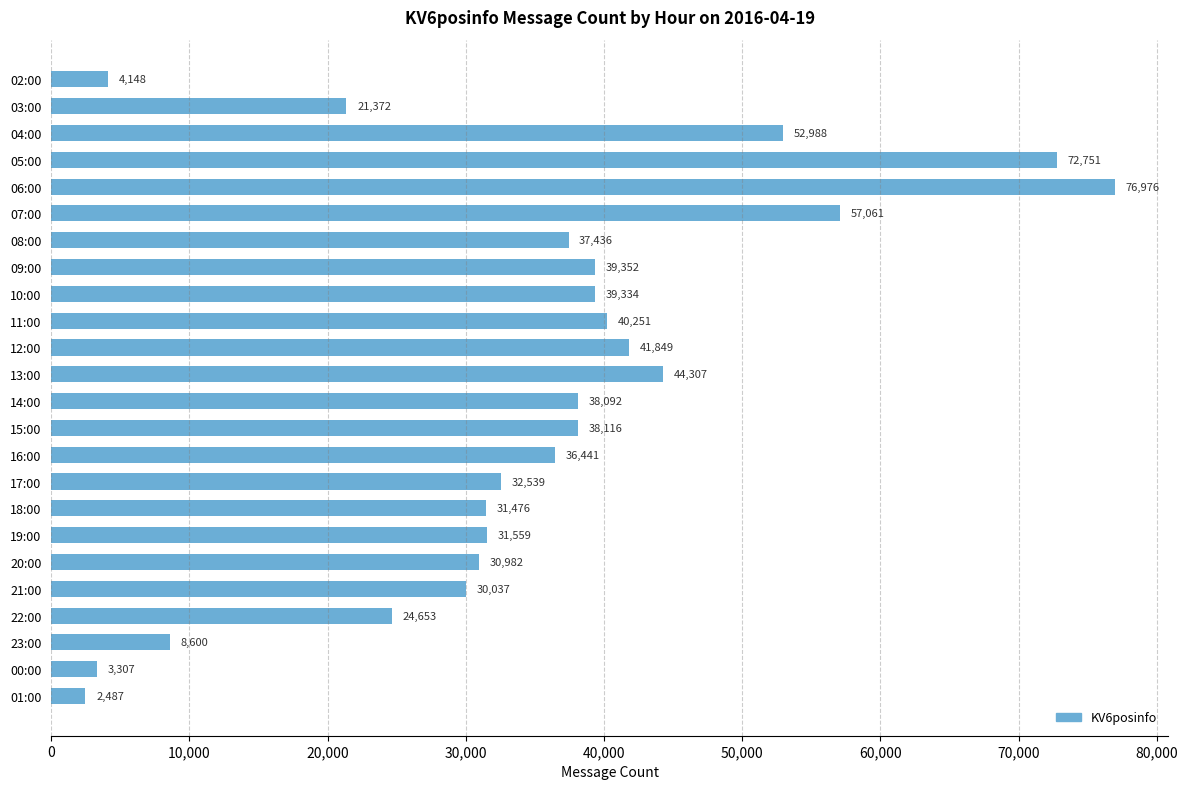

What position from the top is 03:00?

2